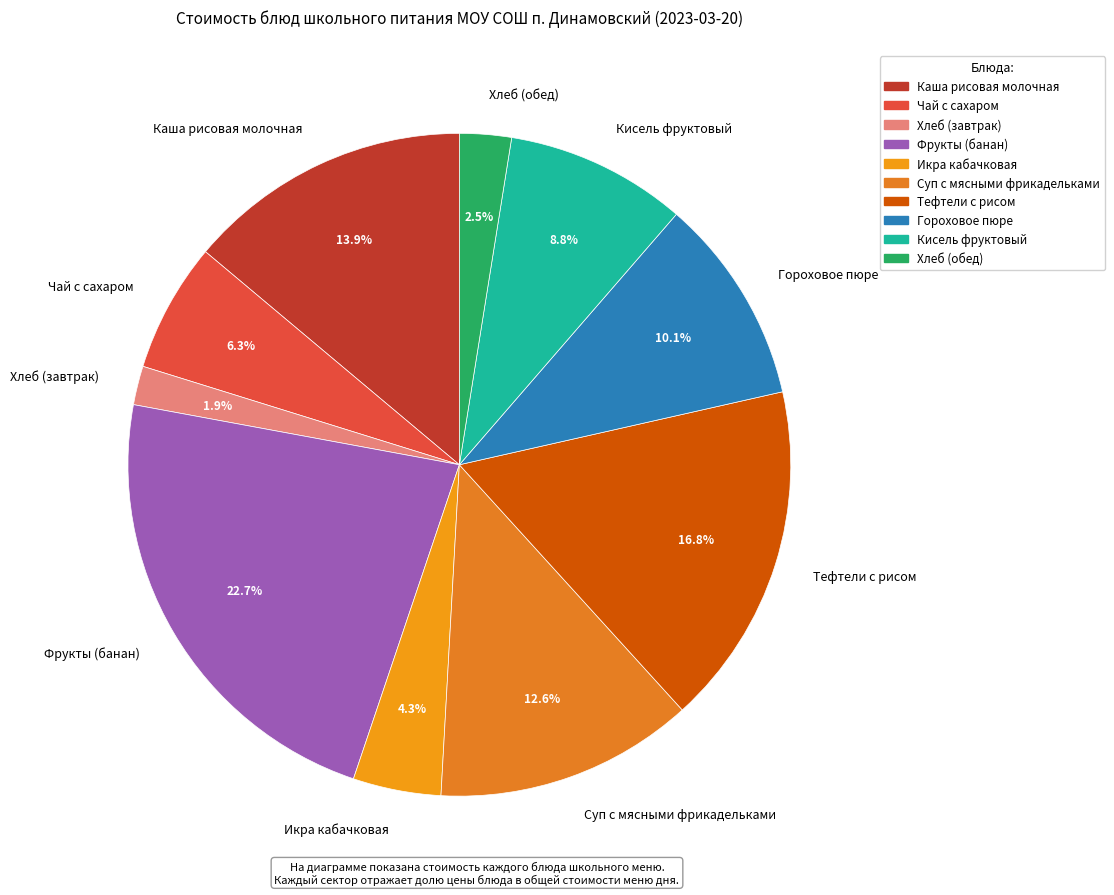

What percentage do Кисель фруктовый and Каша рисовая молочная together represent?

22.7%